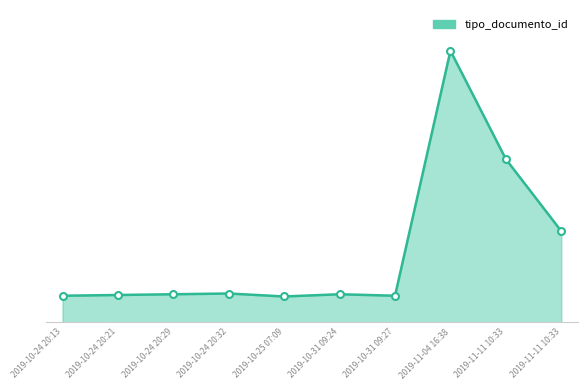

Does the chart have visible grid lines?

No